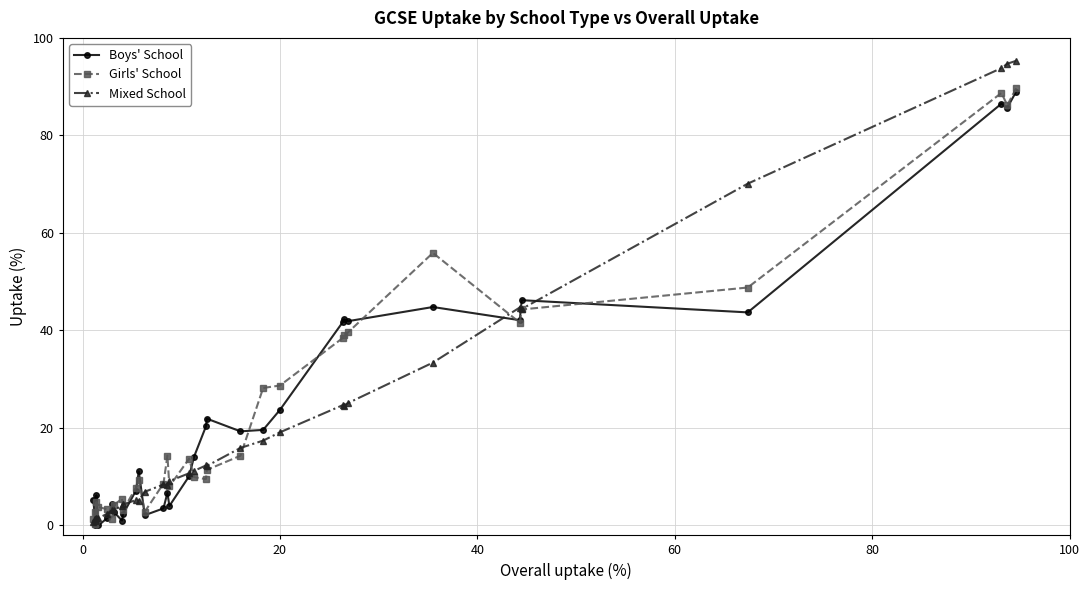

What is the average value of the Mixed School series?

21.1